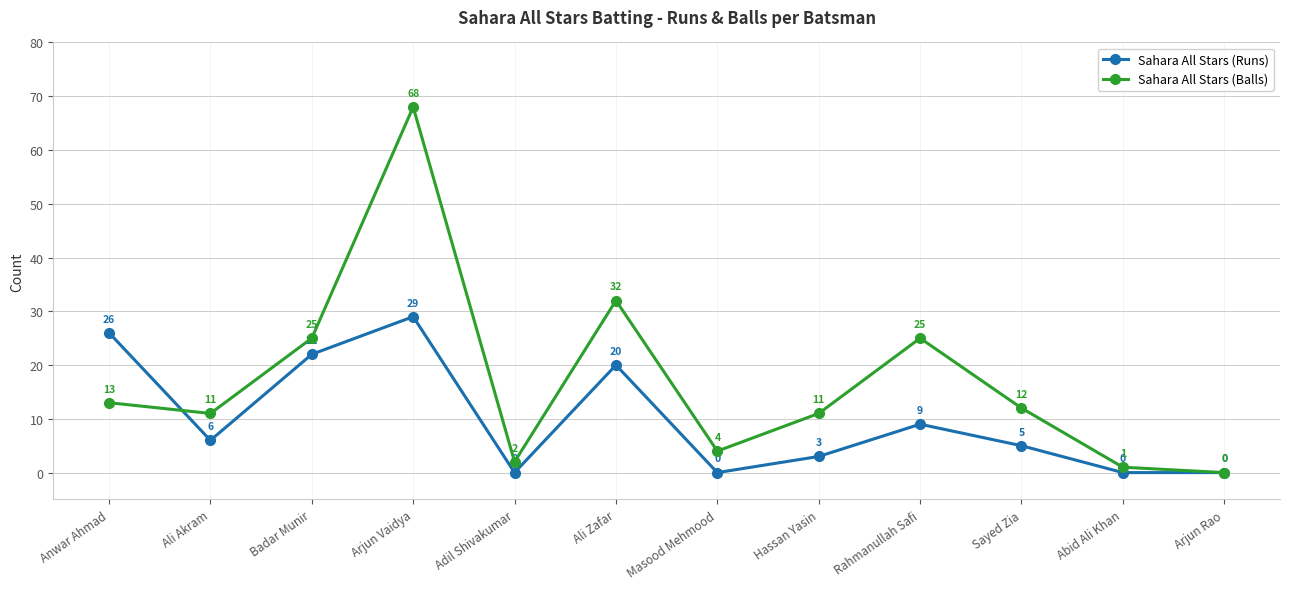

How many interior local peaks does the Sahara All Stars (Runs) series have?

3